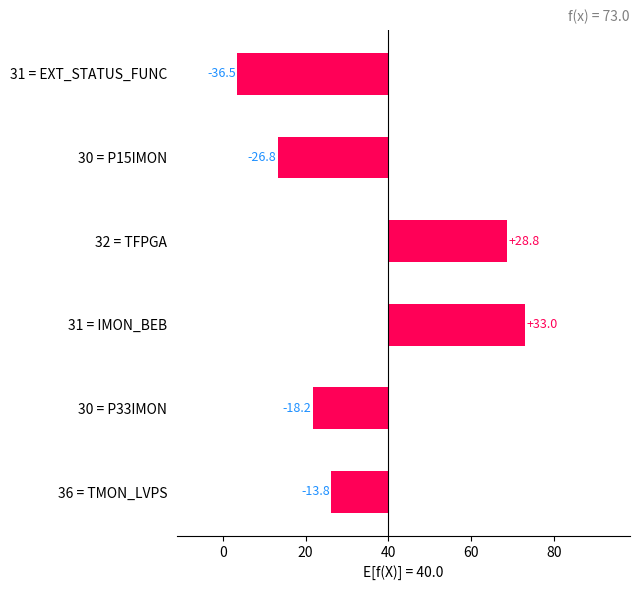

Reading left to right, transcribe all the data shown in this chart.

-13.8	-18.2	33.0	28.8	-26.8	-36.5